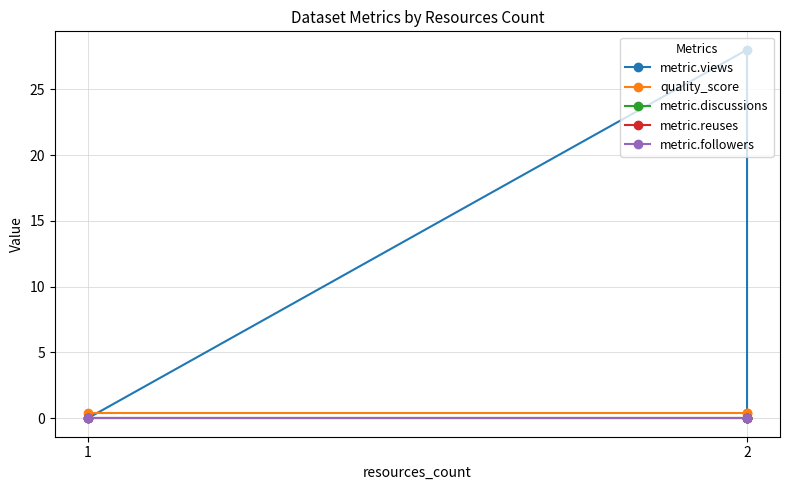

True or false: metric.reuses has a value of 0.0 at 2.

True